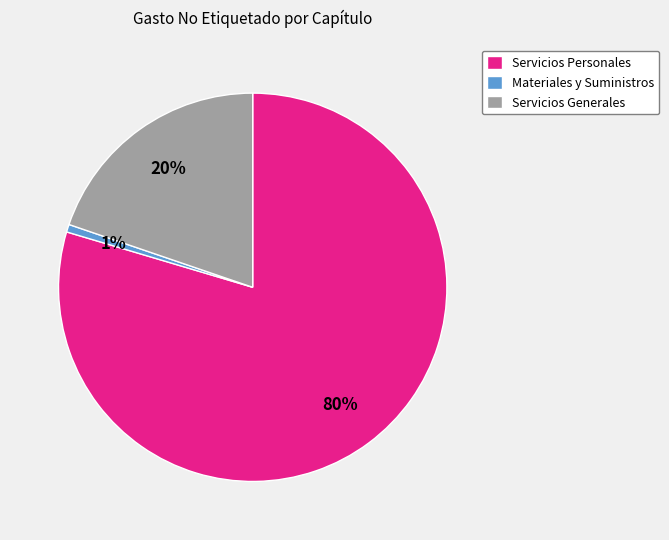

Do Servicios Generales and Materiales y Suministros together represent more than half of the pie?

No